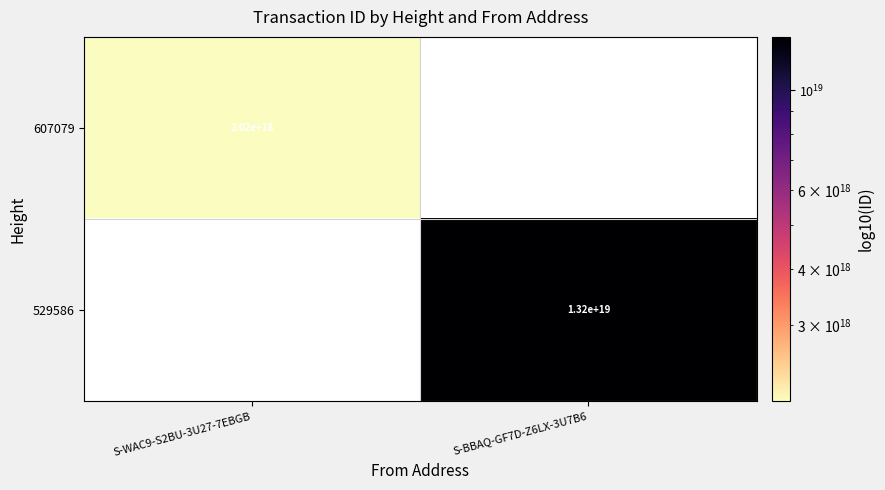

Is it true that 607079 equals 2020000000000000000 at S-WAC9-S2BU-3U27-7EBGB?

True